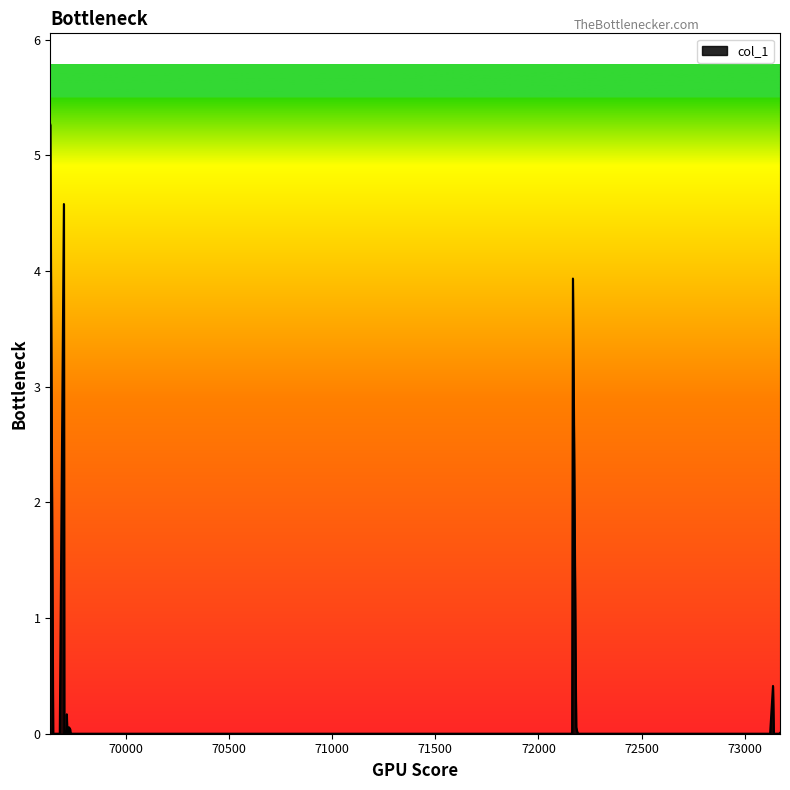

True or false: the data has more than 0 interior local peaks.

True